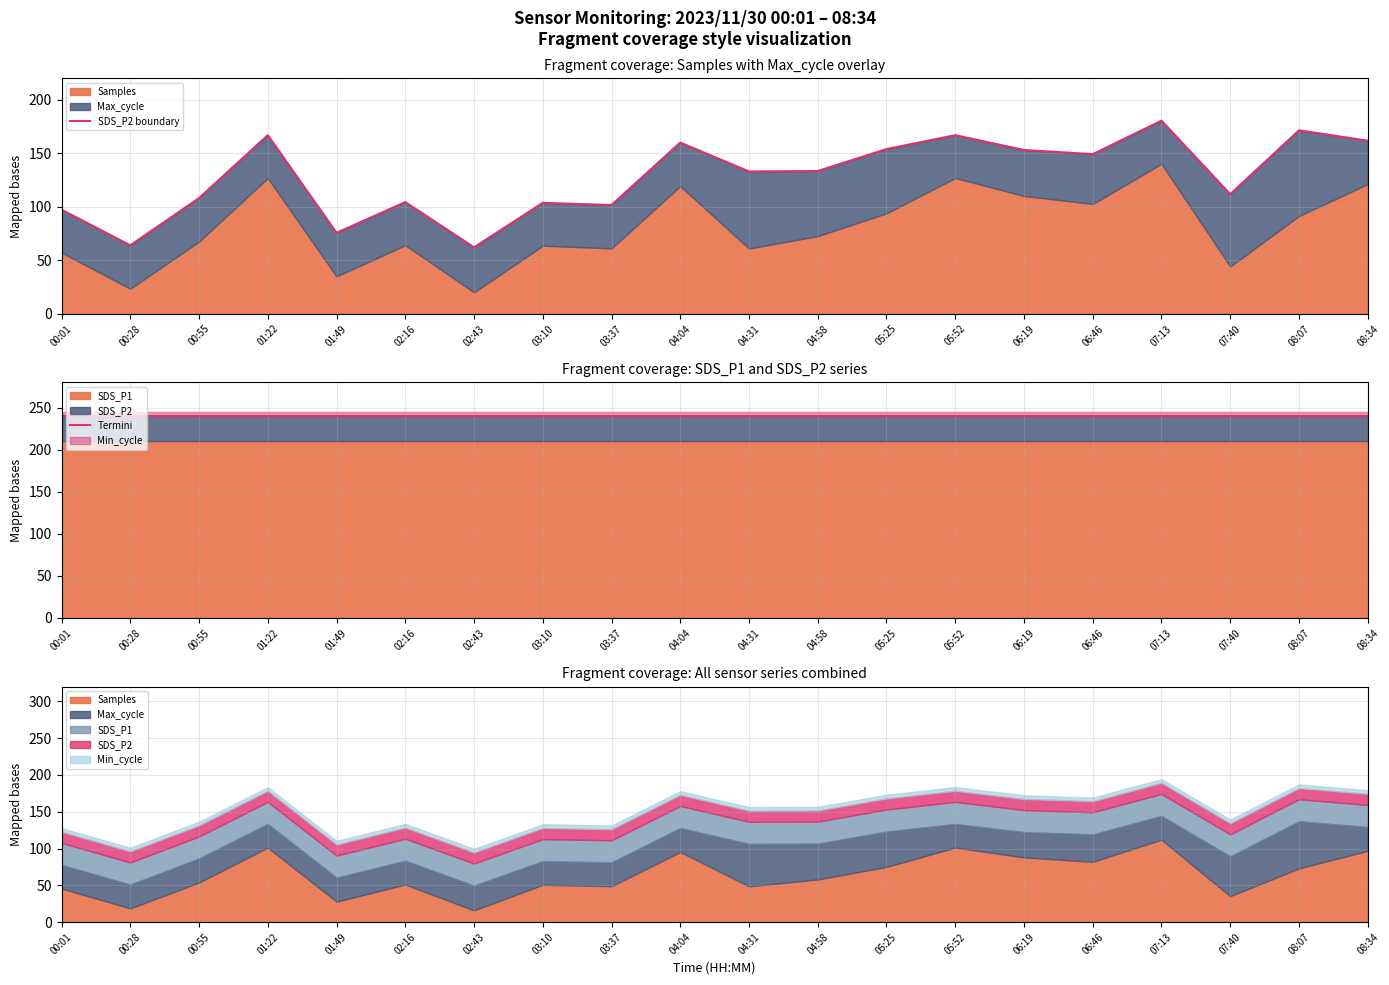

What is the value of the SDS_P2 boundary point at the 13th from the left?

153.8